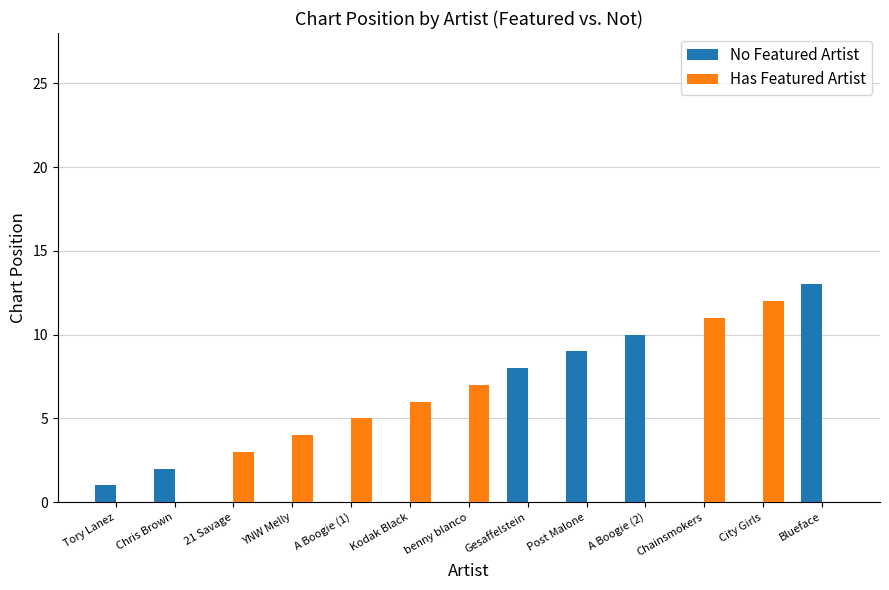

Count the number of categories in the chart.

13